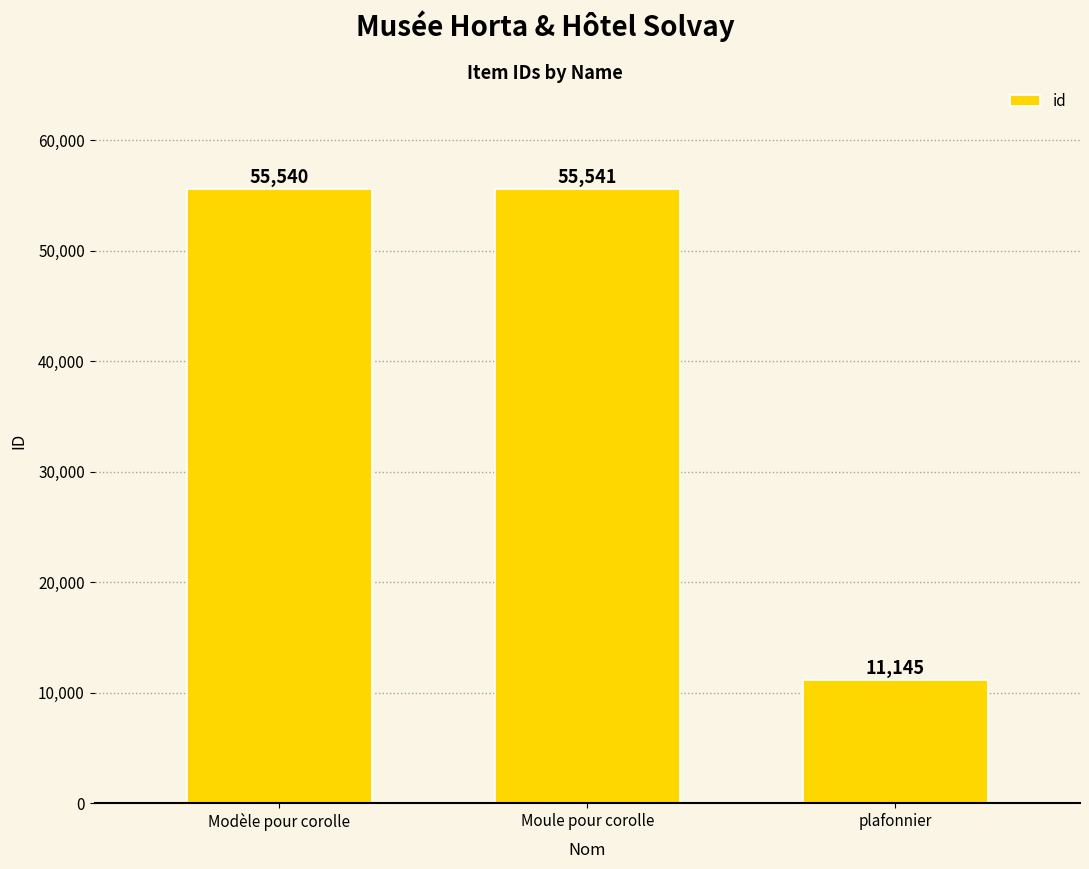

What is the difference between the maximum and second lowest values?

1